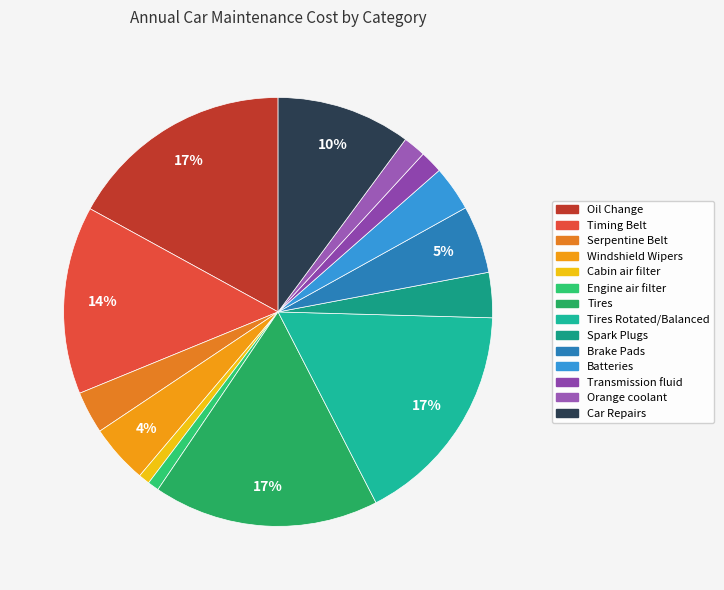

To the nearest percent, what portion does Spark Plugs represent?

3%